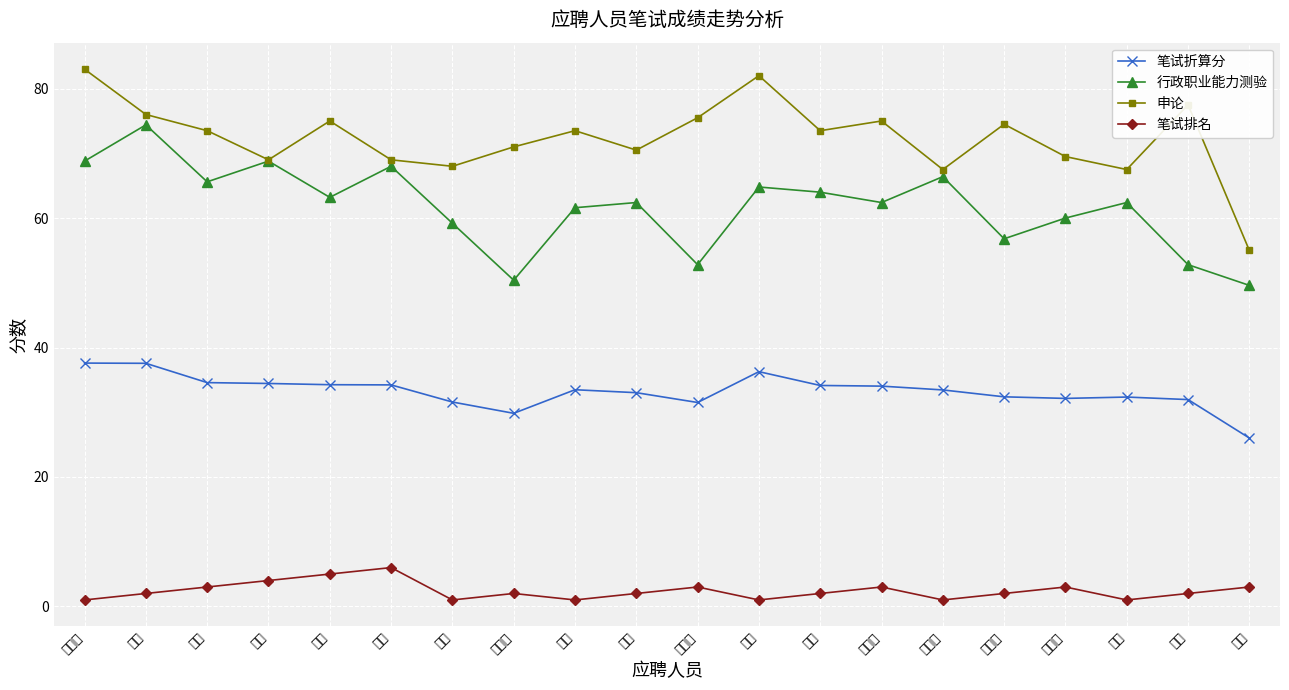

How many values in the 笔试折算分 series exceed 33?

12